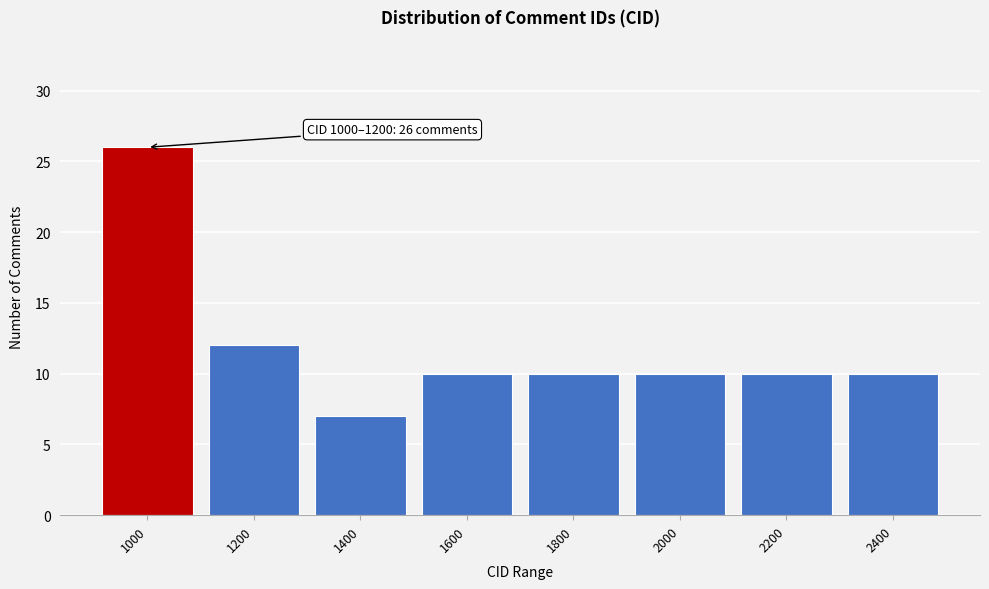

Reading left to right, transcribe all the data shown in this chart.

26	12	7	10	10	10	10	10